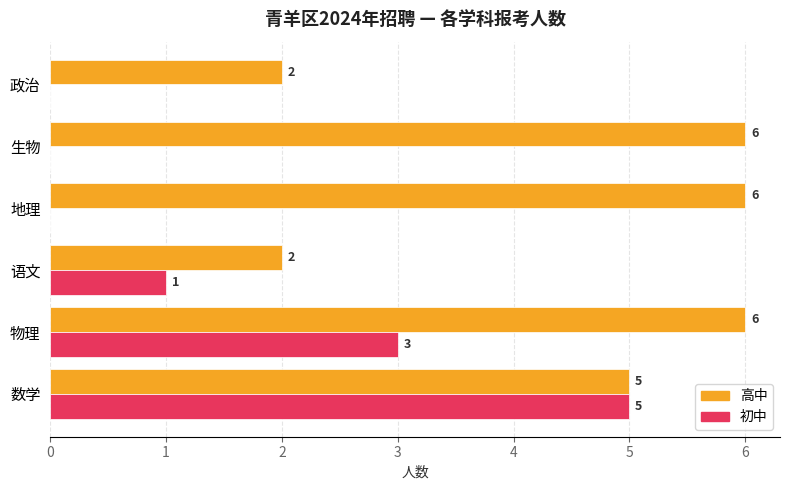

Which series has the largest range (max minus min)?

初中